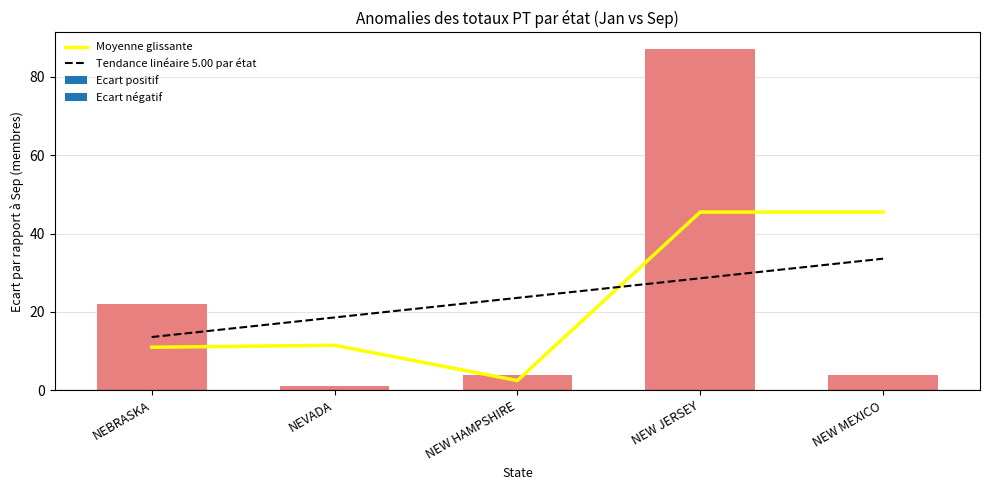

What is the lowest value of the Jan series?

27